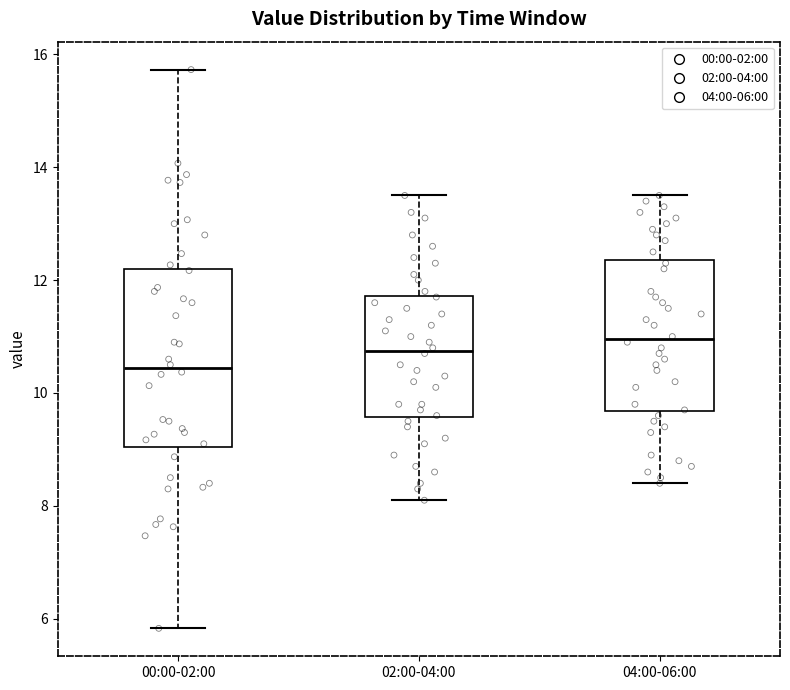

Which box is the tallest, from its lower edge to its upper edge?

00:00-02:00